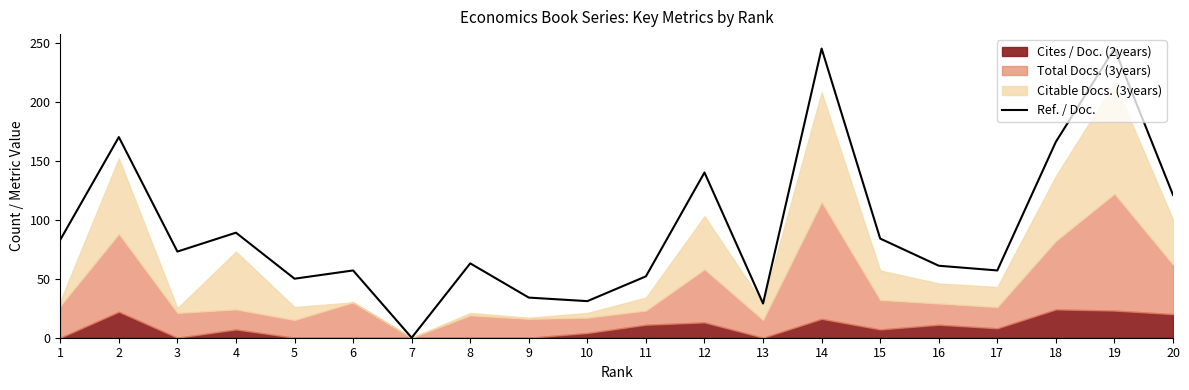

How many interior local valleys (lower than both neighbors) does the data have?

6